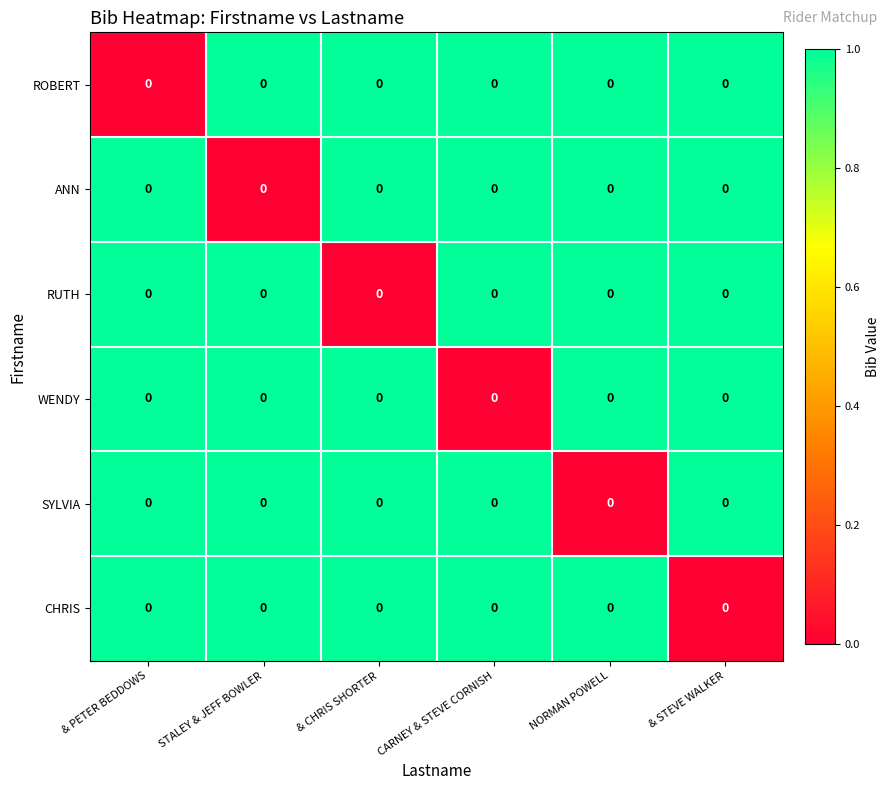

At which category does the chart reach its peak across all series?

STALEY & JEFF BOWLER